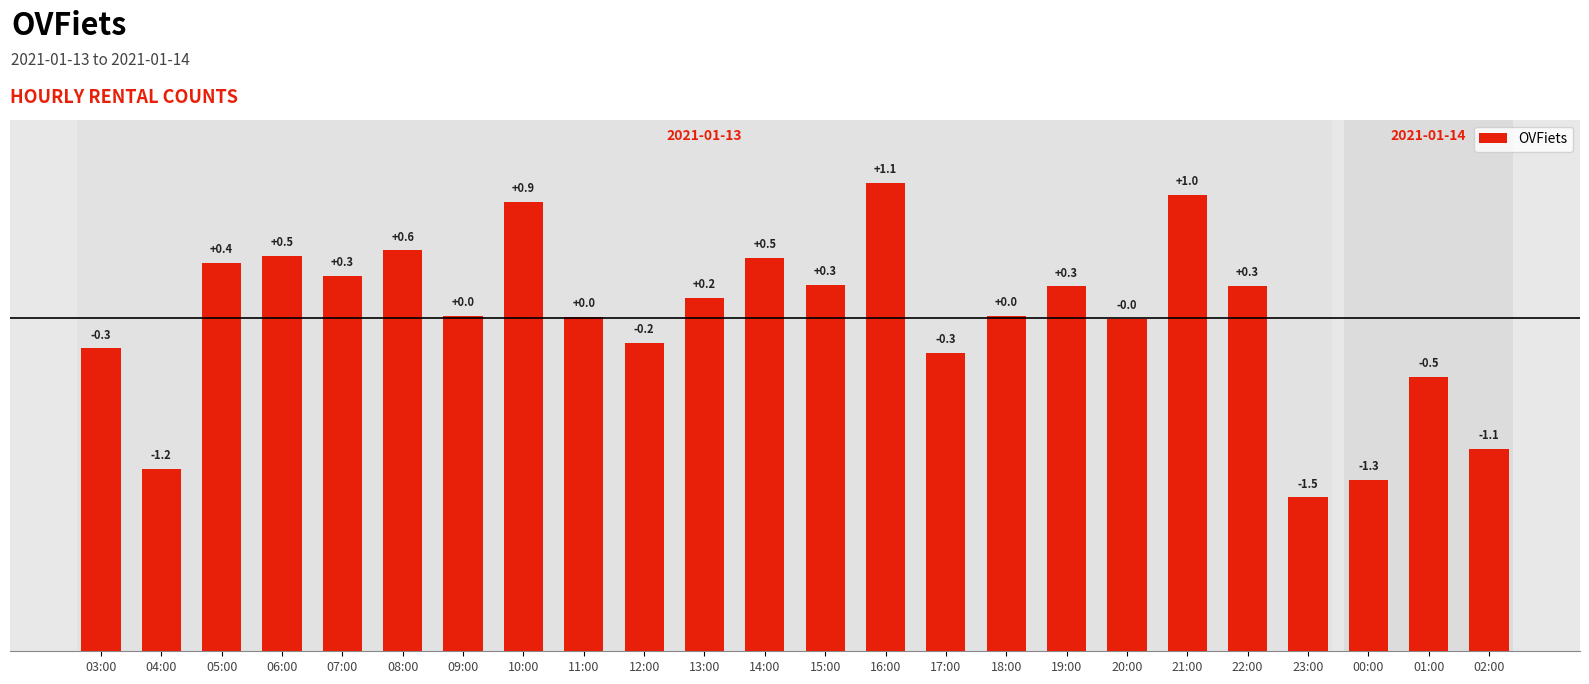

How many bars are there in total?

24